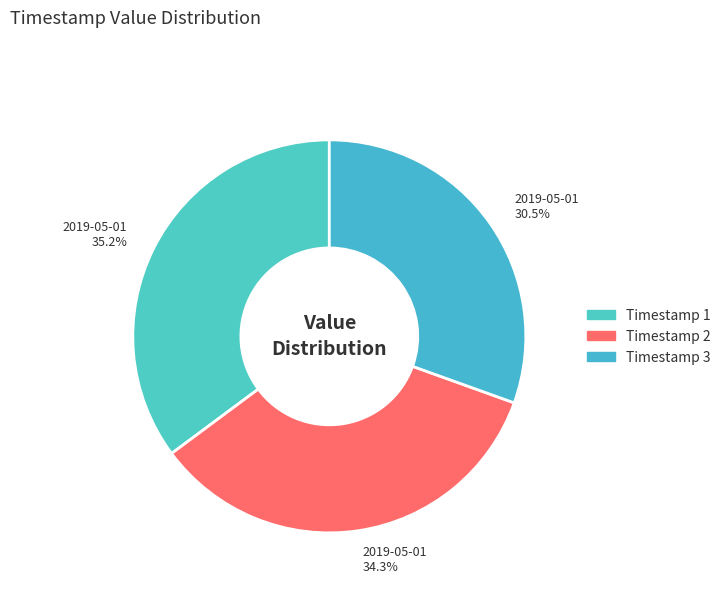

Which category has the smallest portion of the pie?

Timestamp 3